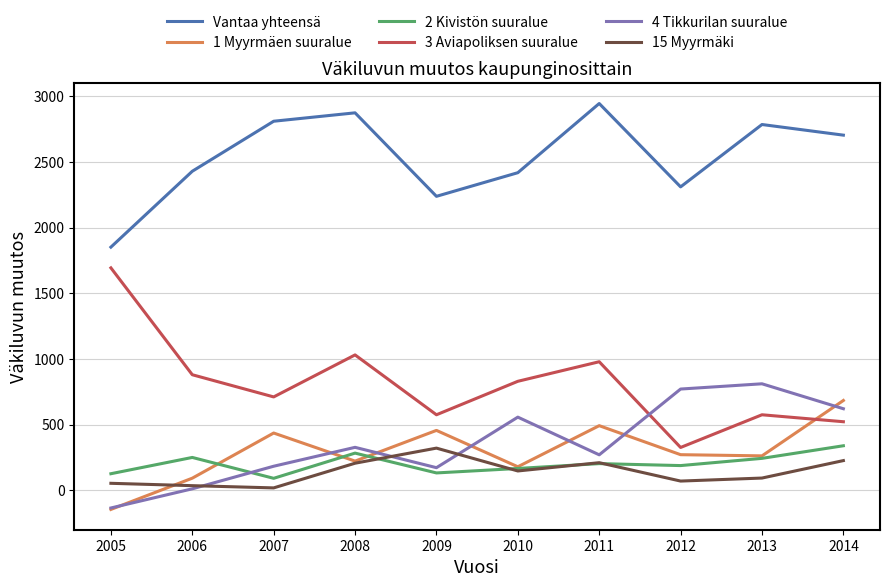

At how many categories does at least one series exceed 1519?

10